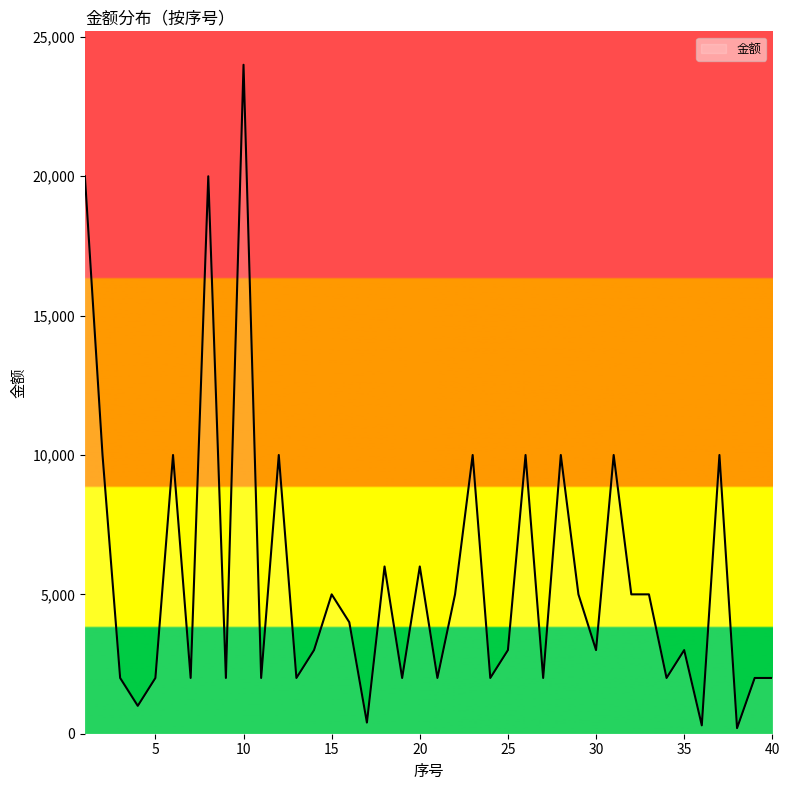

How many lines are shown in the chart?

1